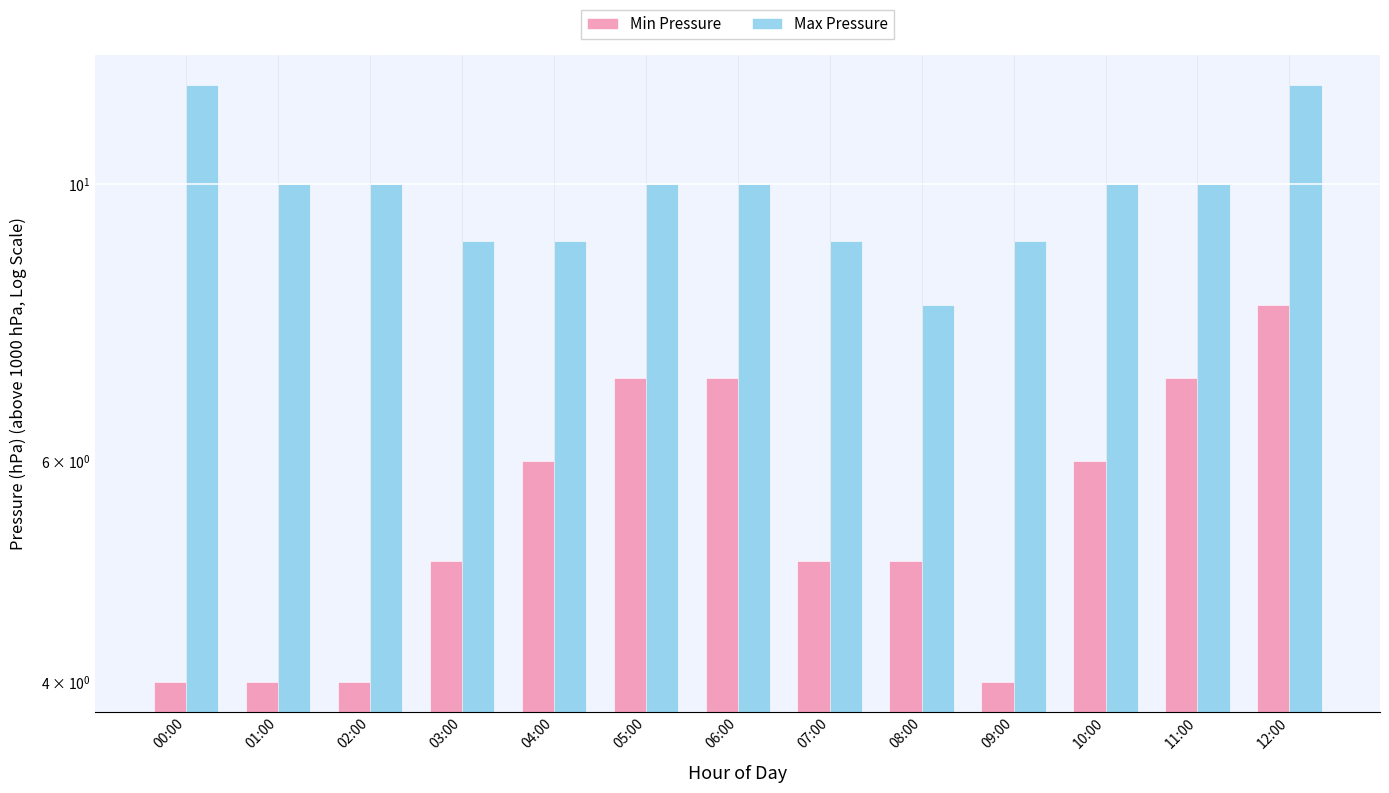

Is it true that Min Pressure equals 4 at 00:00?

True